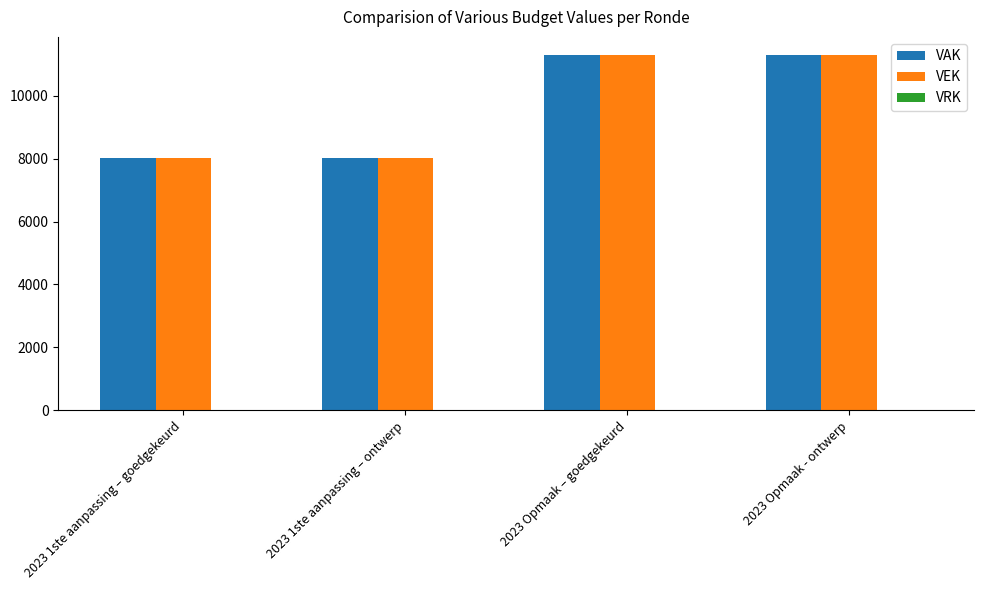

What is the sum of the VAK values at 2023 1ste aanpassing – ontwerp and 2023 Opmaak – goedgekeurd?

19336